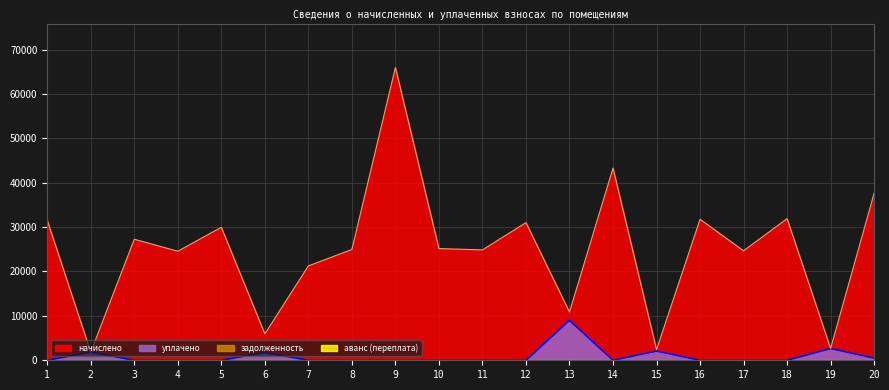

Reading left to right, extract all data points from this chart.

начислено: 31557.1	1827.1	27261.9	24566.6	29959.2	5949.1	21256.3	24966.0	65960.2	25165.8	24866.0	31007.1	10866.0	43291.2	2397.2	31756.7	24666.5	31906.7	2658.7	37641.0
уплачено: 0.0	1828.7	0.0	0.0	0.0	1738.0	0.0	0.0	0.0	0.0	0.0	0.0	9000.0	0.0	2086.0	0.0	0.0	0.0	2658.0	500.0